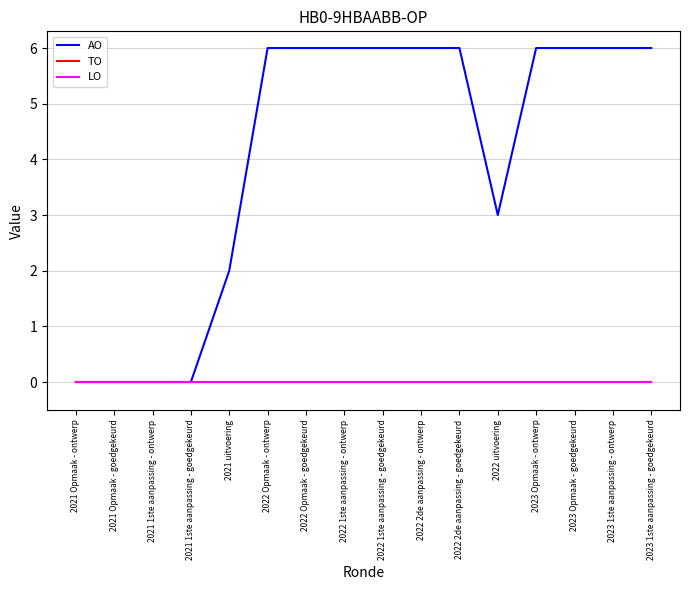

How many lines are shown in the chart?

3